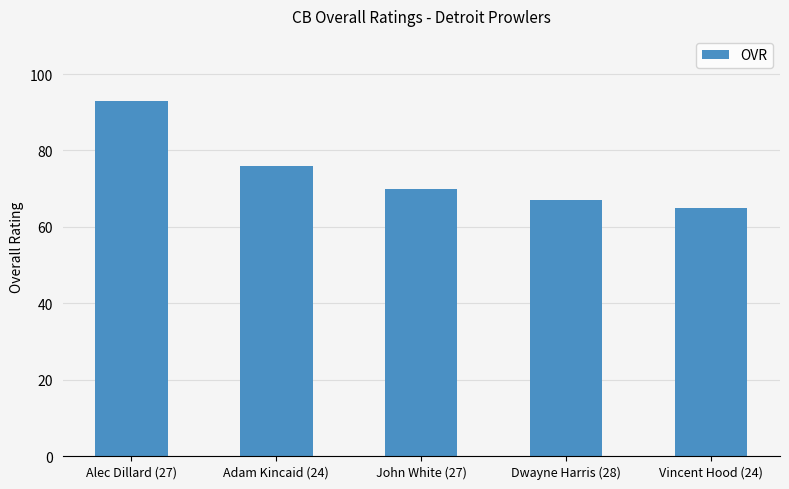

Is it true that the value at Dwayne Harris (28) is 44?

False